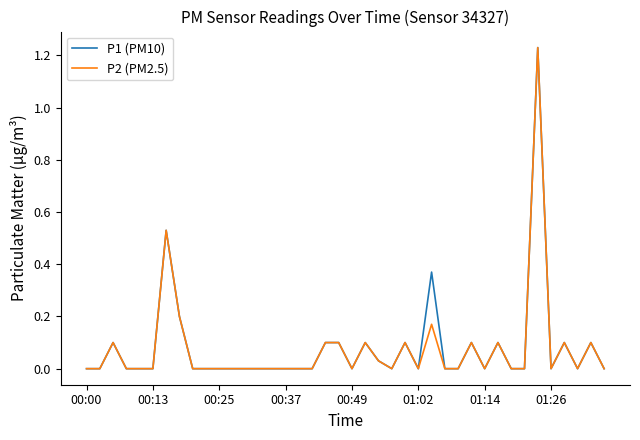

Does the chart display data point markers on the line(s)?

No